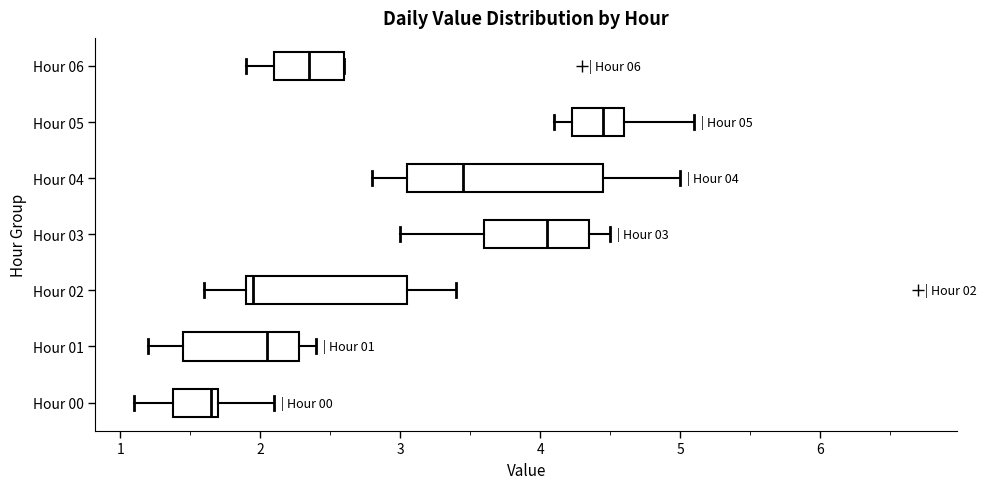

Which box has the furthest to the left median line?

Hour 00